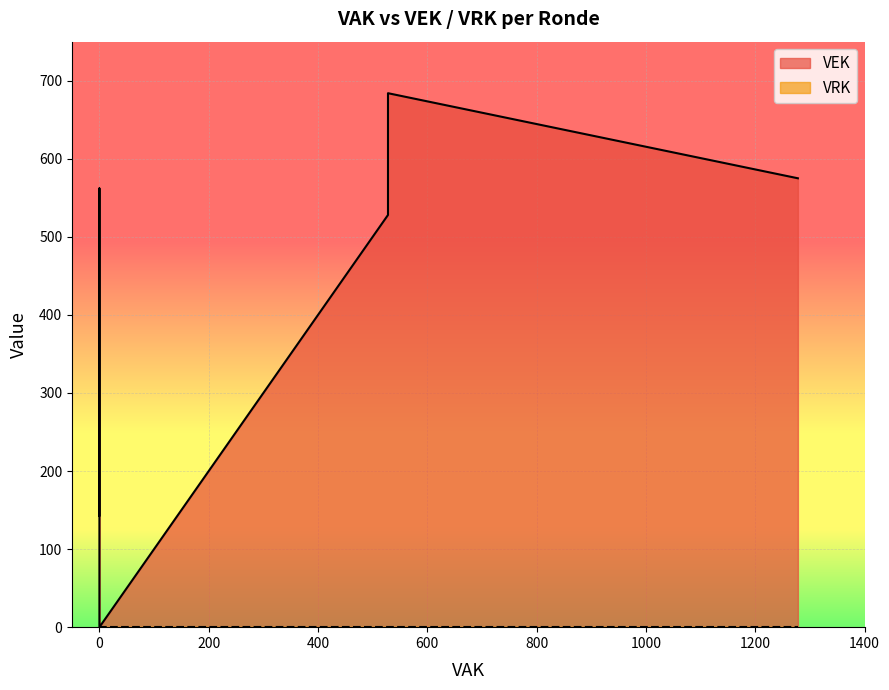

How many lines are shown in the chart?

1